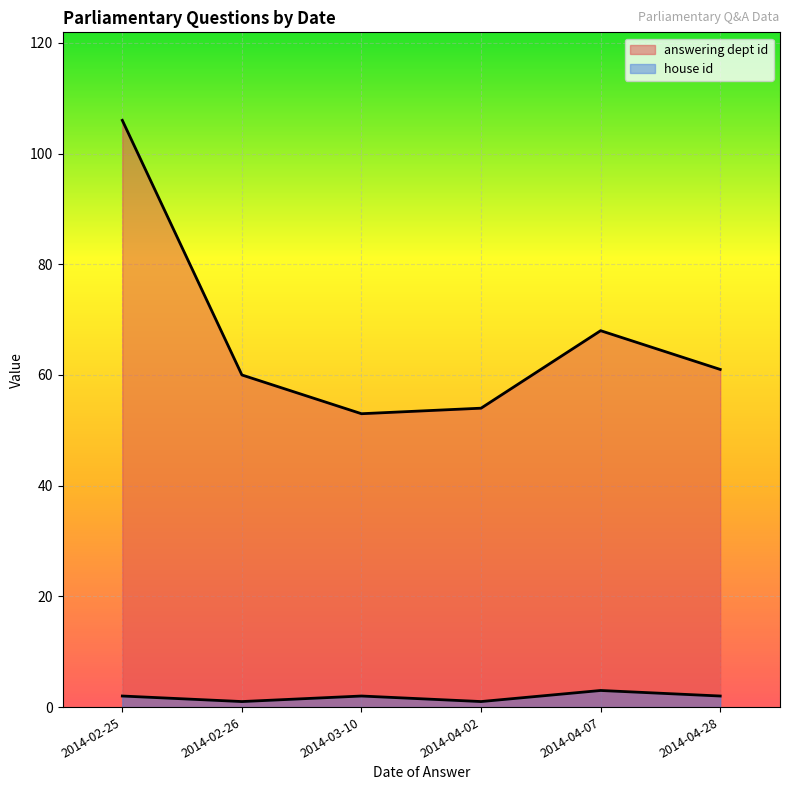

What is the sum of all house id values?

11